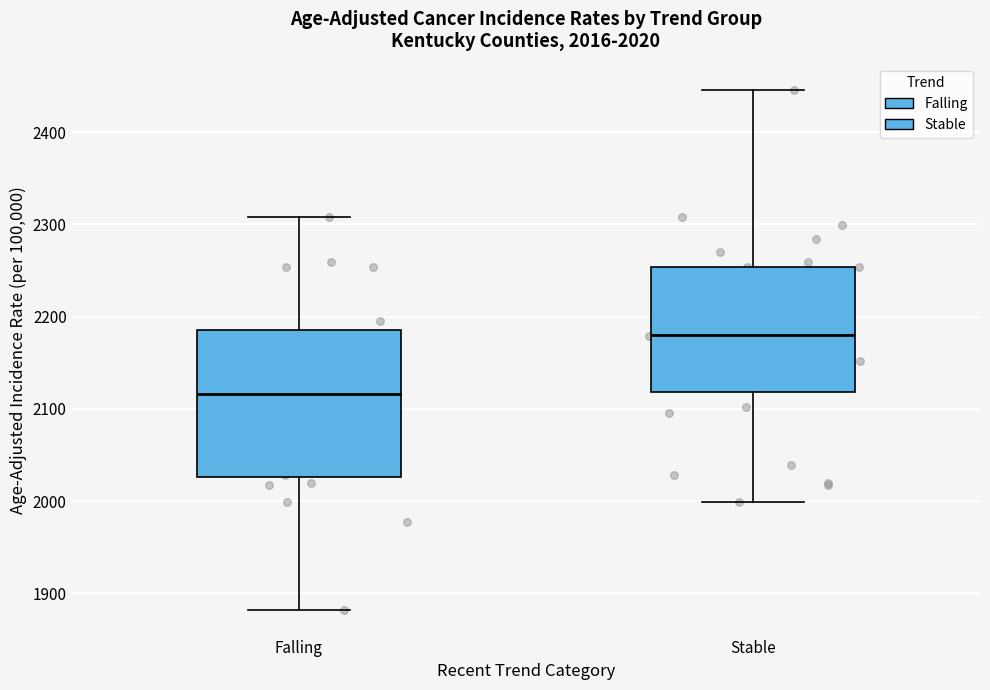

Which box's median line is the lowest?

Falling